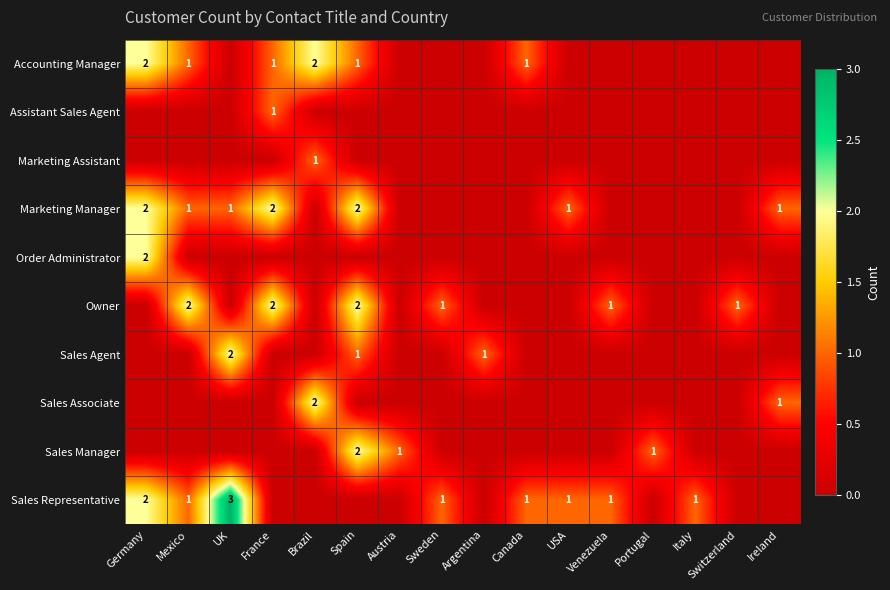

True or false: Owner has a value of 1 at Sweden.

True